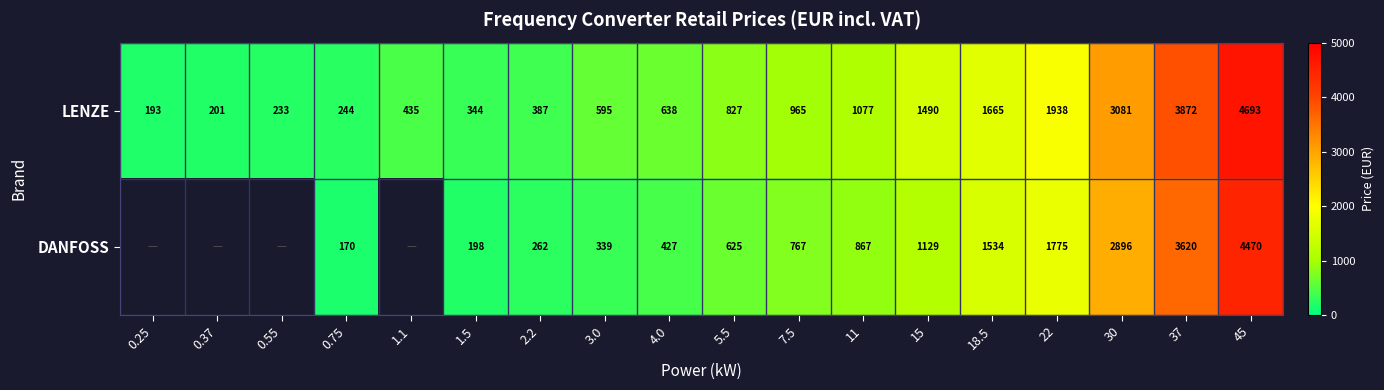

The value of LENZE at 1.5 is 143.2. True or false?

False